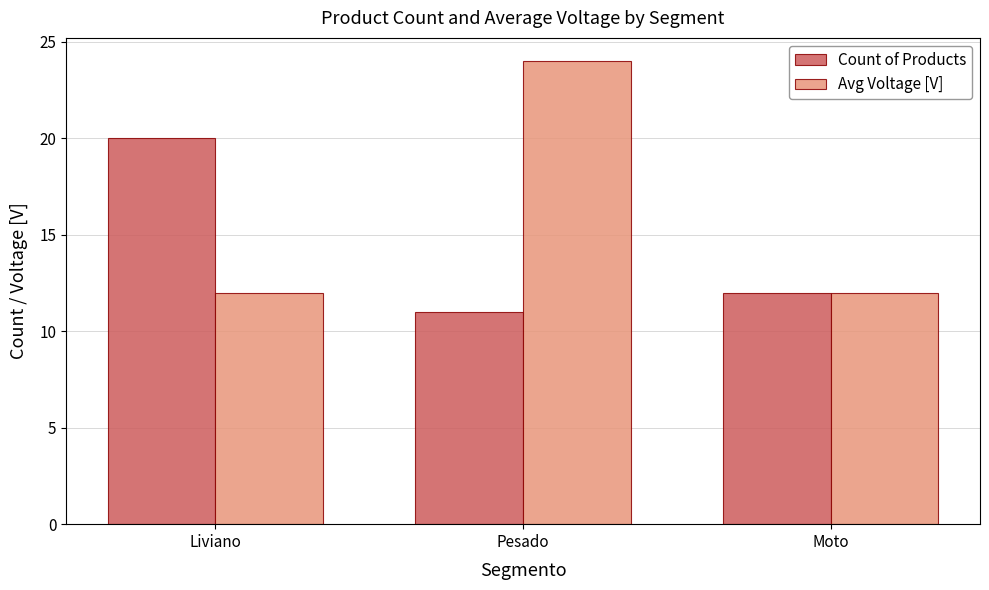

What is the approximate value of Count of Products at Pesado?

11